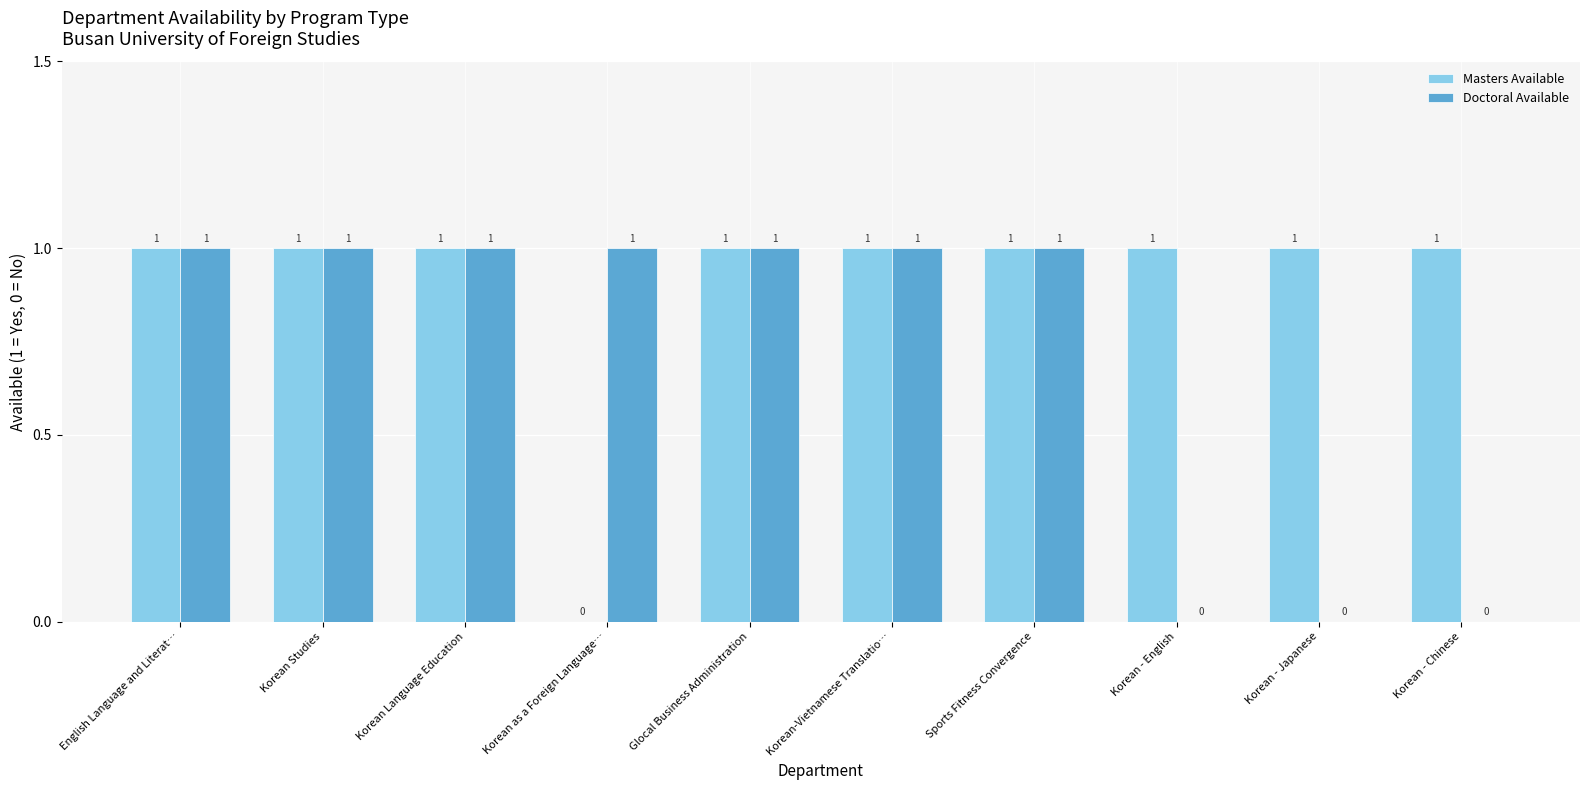

What are all the series names shown in the legend?

Masters Available, Doctoral Available